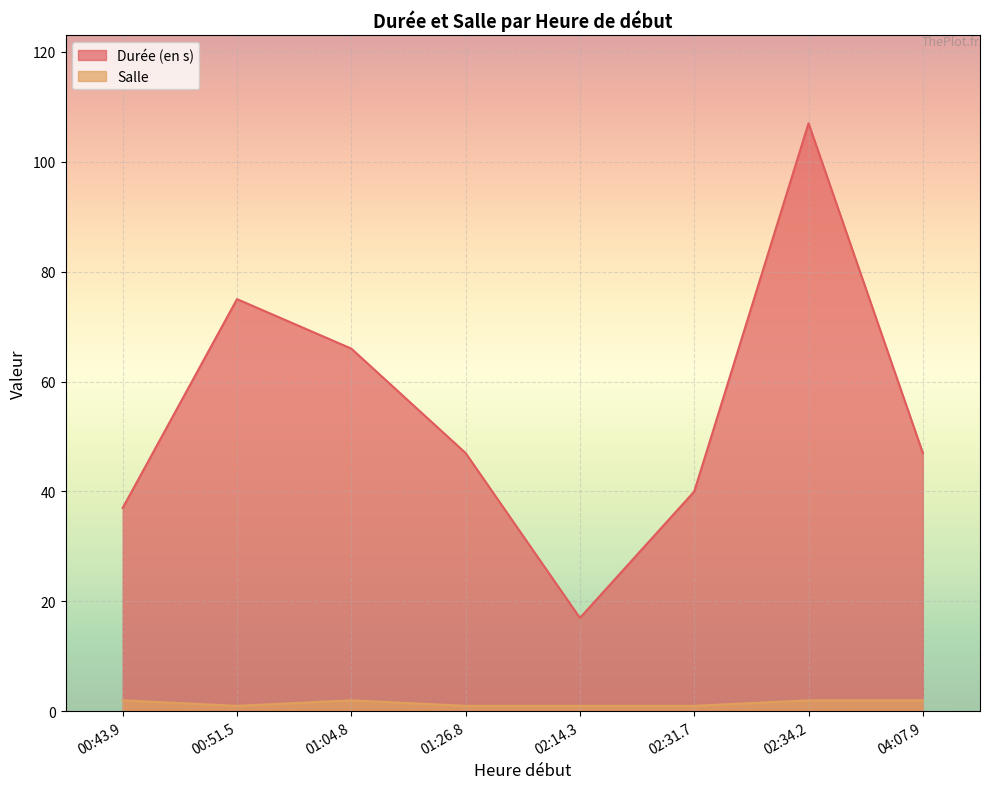

What is the greatest value displayed?

107